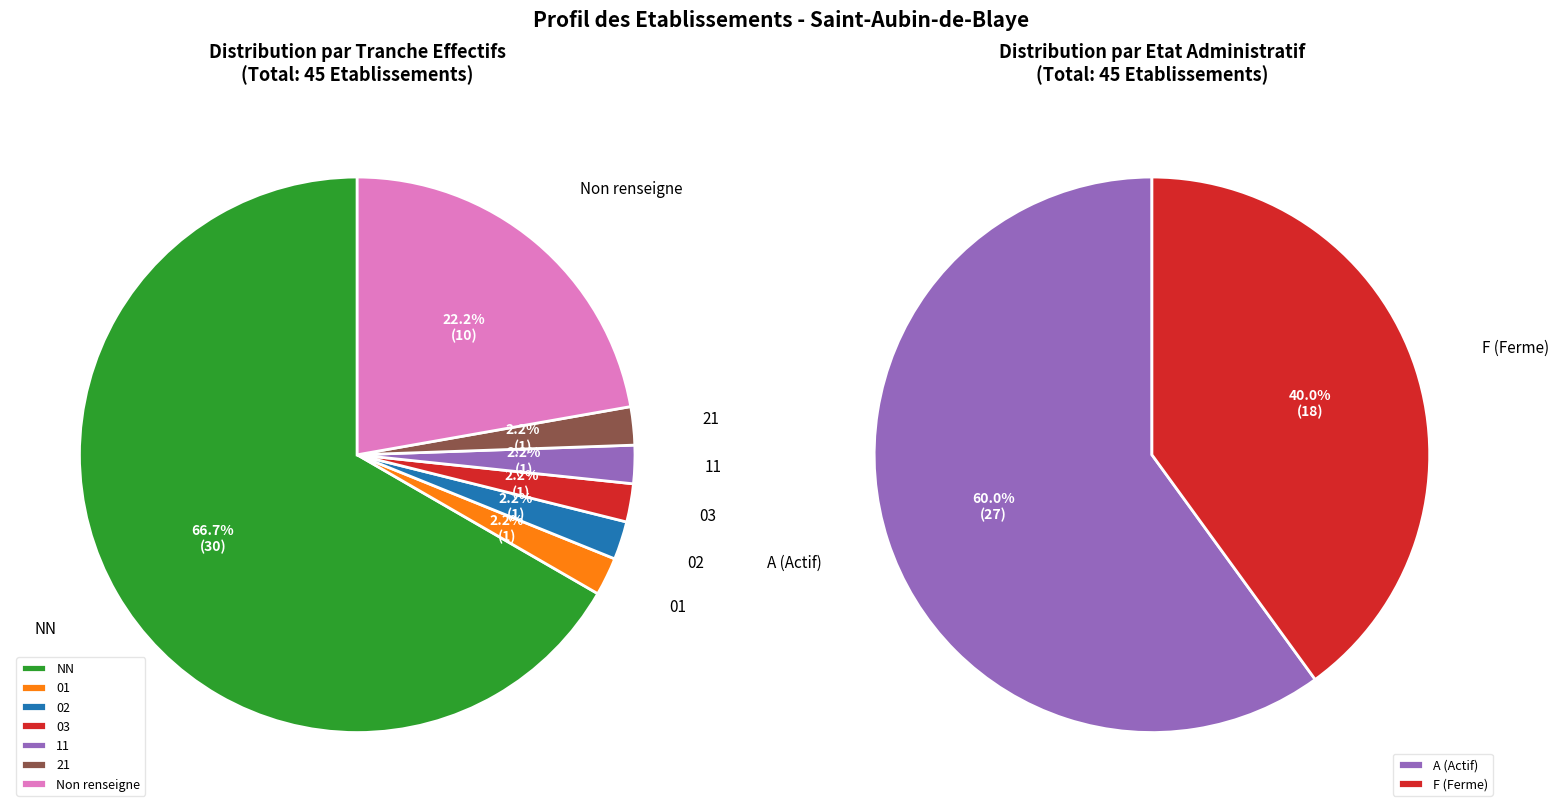

To the nearest percent, what is the combined percentage of 02 and 11?

4%